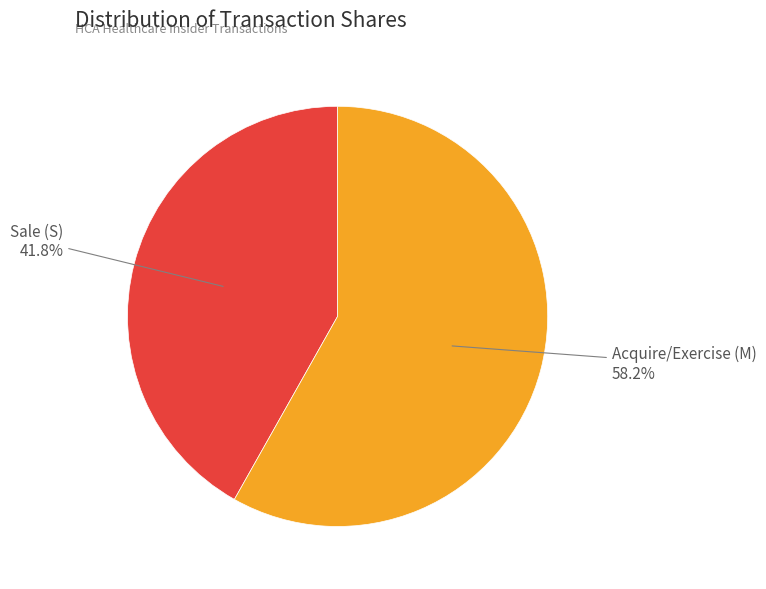

Is there a majority slice in this chart?

Yes